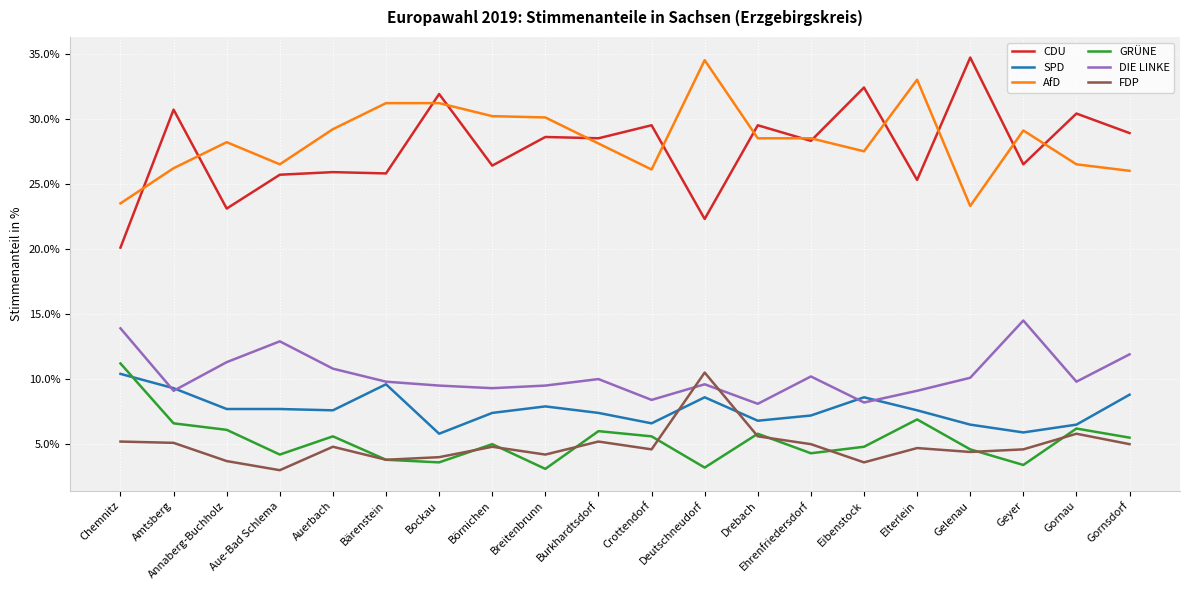

Which series has the largest total across all categories?

AfD